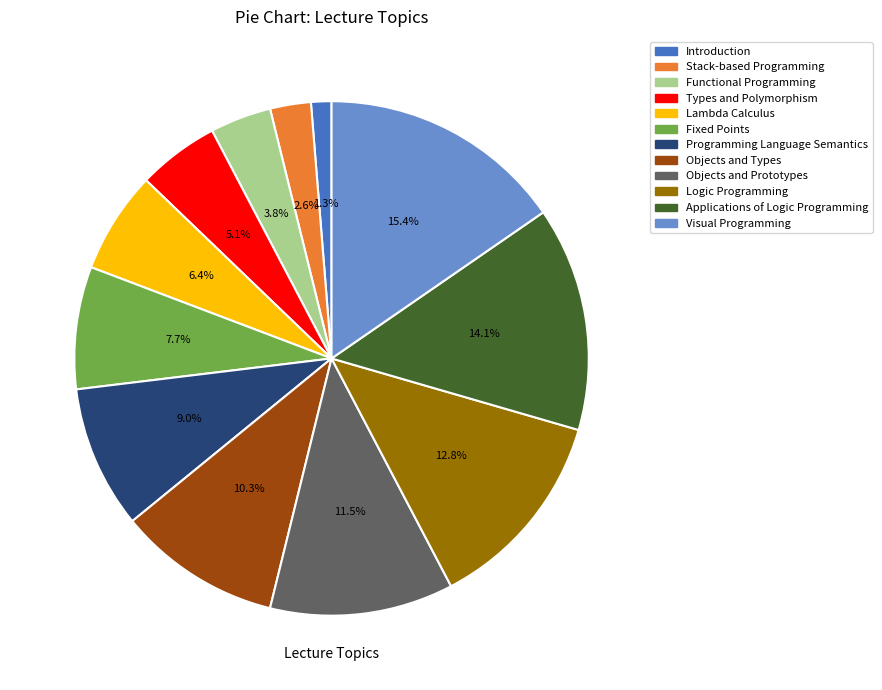

To the nearest percent, what portion does Logic Programming represent?

13%